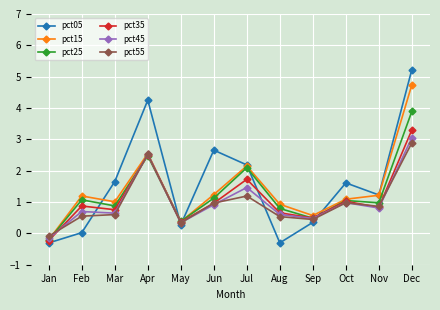

In pct05, how many points are lower than both neighbors (excluding endpoints)?

3